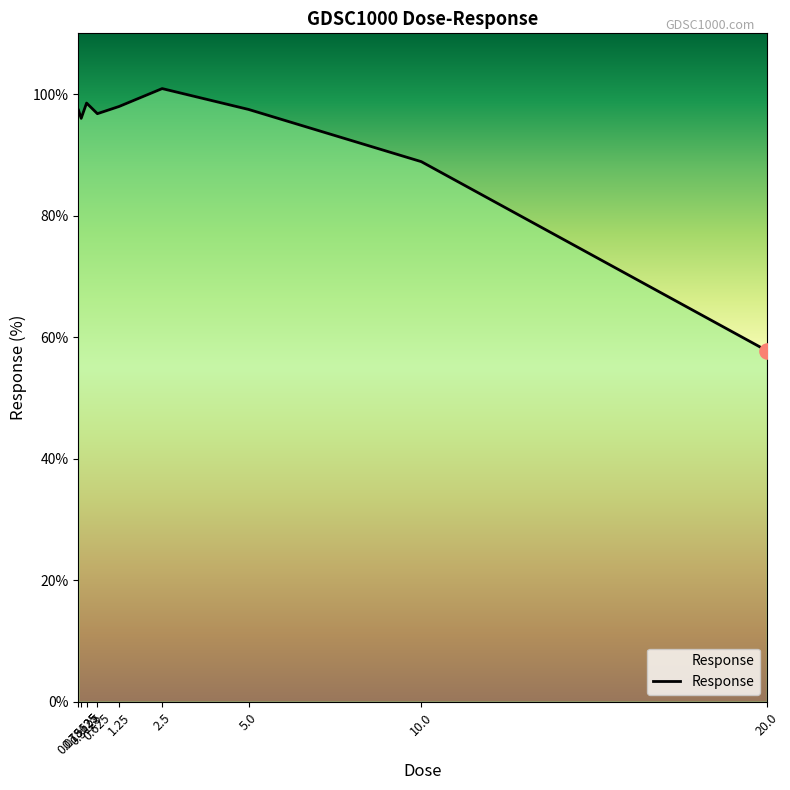

What is the smallest value displayed?

57.8